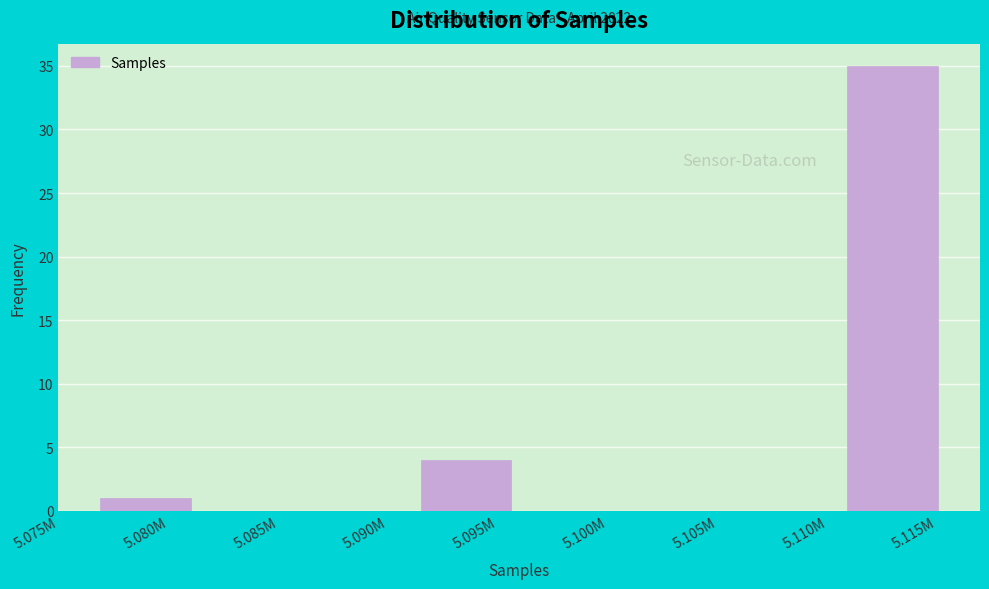

Reading right to left, list all the values displayed in this chart.

5.115M=35	5.110M=0	5.105M=0	5.100M=0	5.095M=4	5.090M=0	5.085M=0	5.080M=1